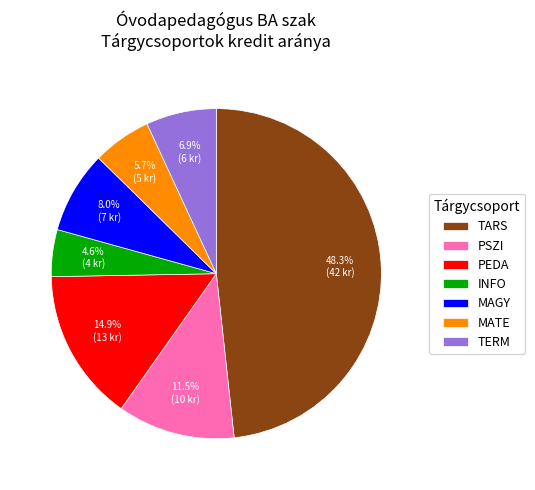

Between MATE and PEDA, which is larger?

PEDA